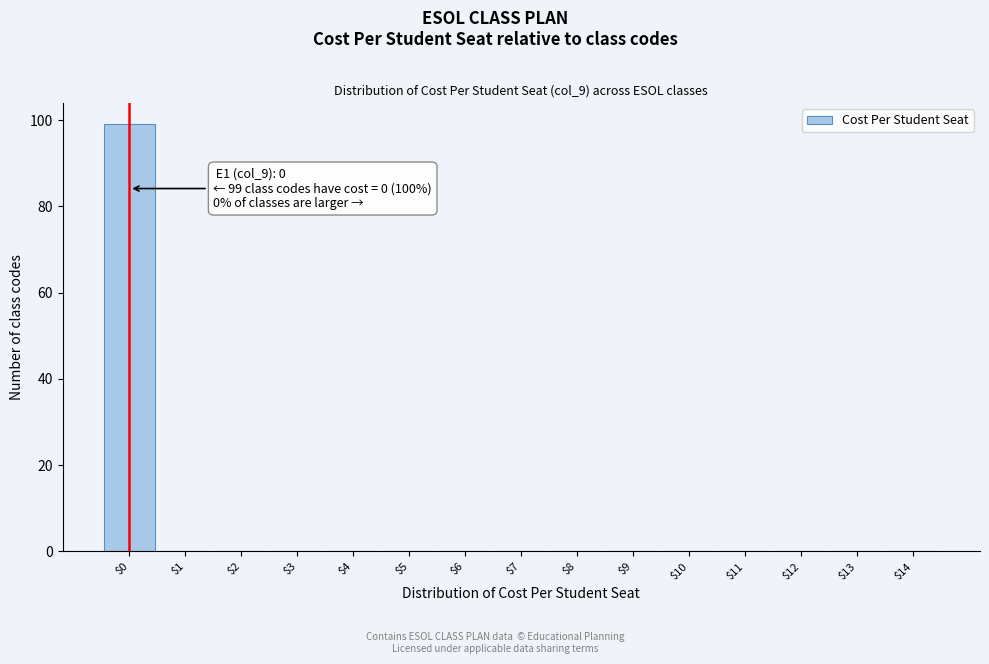

What is the sum of all values?

99